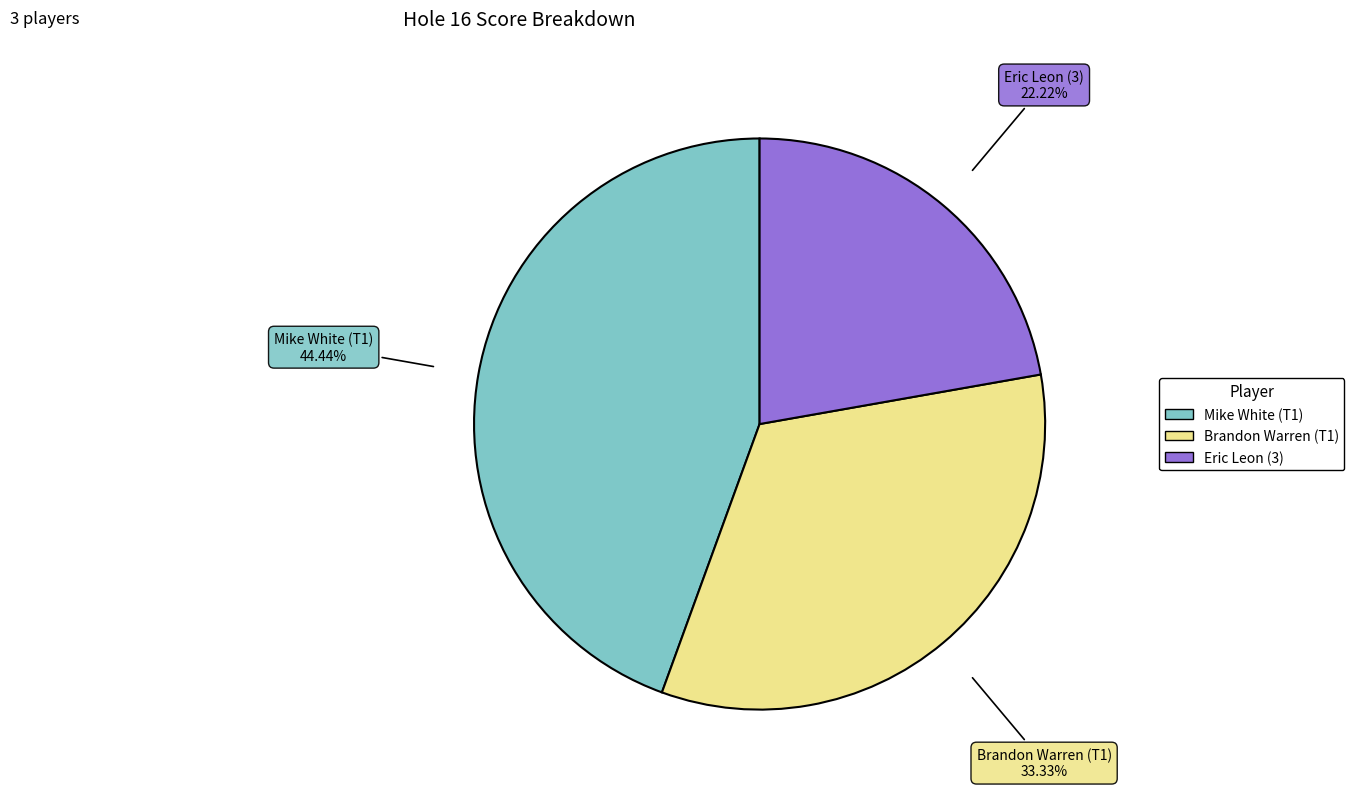

What percentage is the Brandon Warren (T1) slice, to the nearest percent?

33%